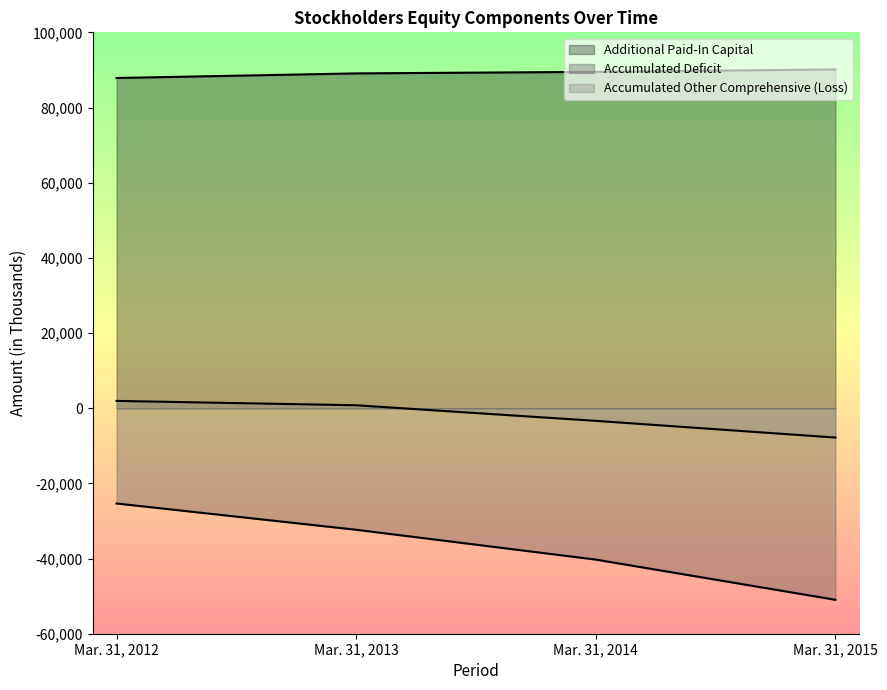

True or false: Accumulated Other Comprehensive (Loss) and Accumulated Deficit intersect in this chart.

False